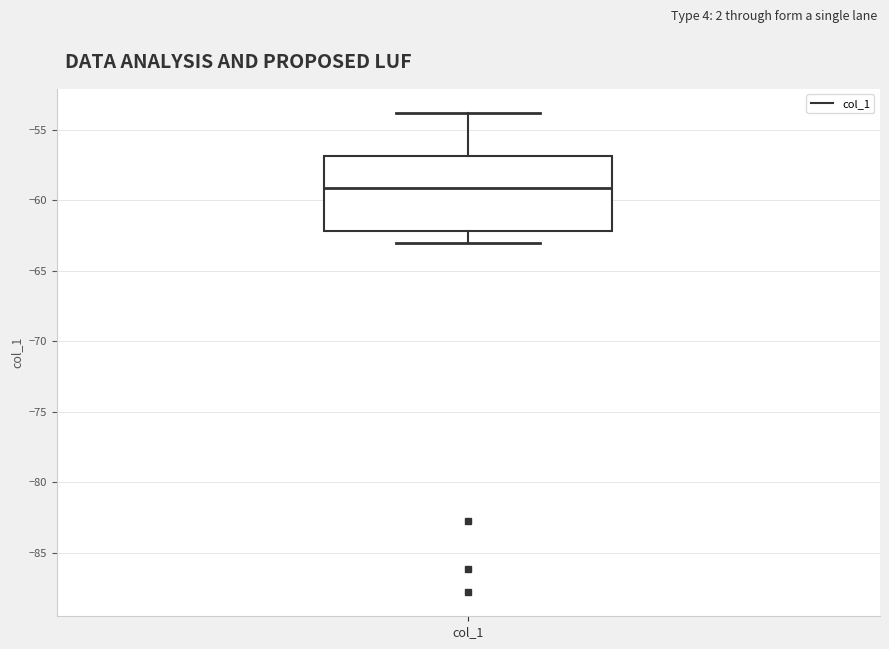

Where does the median line of the box for col_1 sit on the y-axis? The values are not printed on the chart, so give them approximately, as read against the axis.

-59